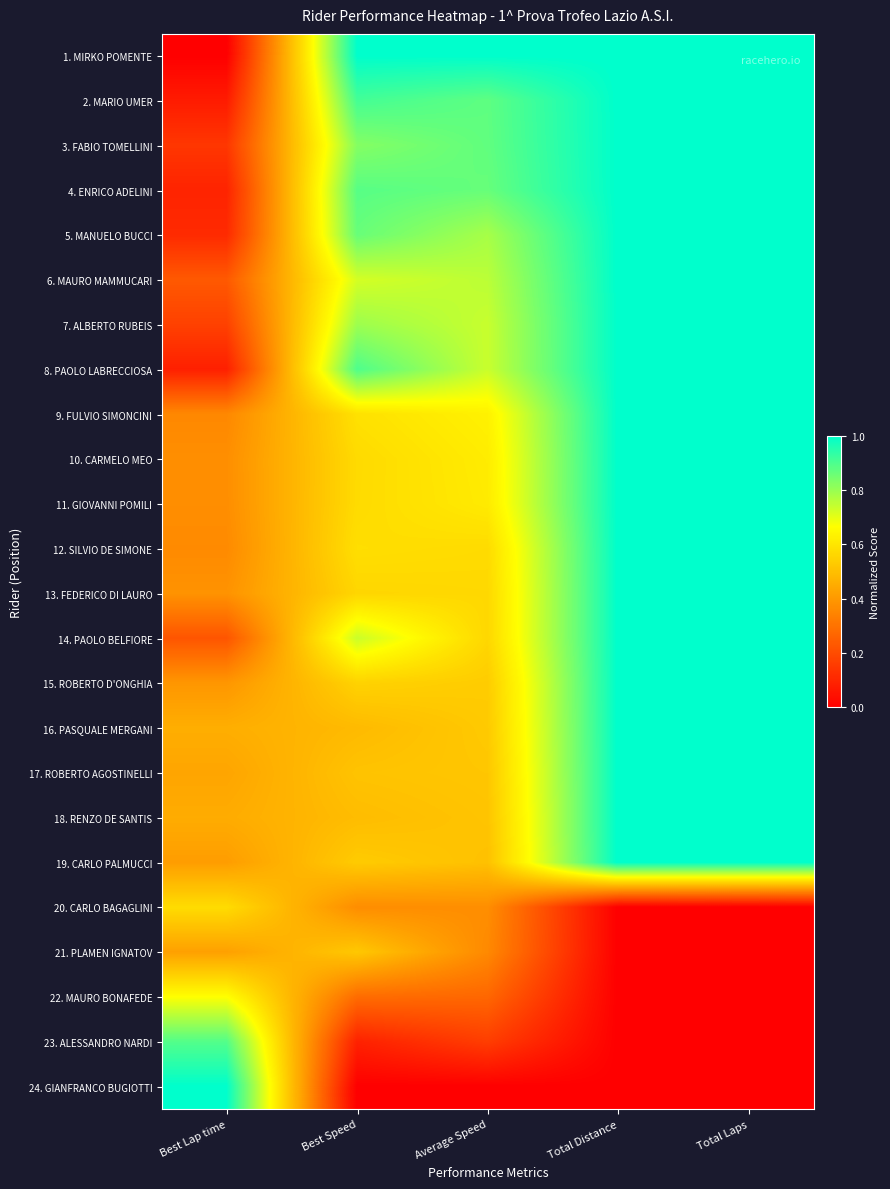

Reading right to left, transcribe all the data shown in this chart.

1. MIRKO POMENTE: Total Laps=1.0	Total Distance=1.0	Average Speed=1.0	Best Speed=1.0	Best Lap time=0.0
2. MARIO UMER: Total Laps=1.0	Total Distance=1.0	Average Speed=0.9	Best Speed=0.9	Best Lap time=0.1
3. FABIO TOMELLINI: Total Laps=1.0	Total Distance=1.0	Average Speed=0.9	Best Speed=0.8	Best Lap time=0.1
4. ENRICO ADELINI: Total Laps=1.0	Total Distance=1.0	Average Speed=0.9	Best Speed=0.9	Best Lap time=0.1
5. MANUELO BUCCI: Total Laps=1.0	Total Distance=1.0	Average Speed=0.8	Best Speed=0.9	Best Lap time=0.1
6. MAURO MAMMUCARI: Total Laps=1.0	Total Distance=1.0	Average Speed=0.8	Best Speed=0.7	Best Lap time=0.2
7. ALBERTO RUBEIS: Total Laps=1.0	Total Distance=1.0	Average Speed=0.7	Best Speed=0.8	Best Lap time=0.2
8. PAOLO LABRECCIOSA: Total Laps=1.0	Total Distance=1.0	Average Speed=0.7	Best Speed=0.9	Best Lap time=0.1
9. FULVIO SIMONCINI: Total Laps=1.0	Total Distance=1.0	Average Speed=0.6	Best Speed=0.6	Best Lap time=0.4
10. CARMELO MEO: Total Laps=1.0	Total Distance=1.0	Average Speed=0.6	Best Speed=0.6	Best Lap time=0.4
11. GIOVANNI POMILI: Total Laps=1.0	Total Distance=1.0	Average Speed=0.6	Best Speed=0.6	Best Lap time=0.4
12. SILVIO DE SIMONE: Total Laps=1.0	Total Distance=1.0	Average Speed=0.6	Best Speed=0.6	Best Lap time=0.4
13. FEDERICO DI LAURO: Total Laps=1.0	Total Distance=1.0	Average Speed=0.6	Best Speed=0.6	Best Lap time=0.4
14. PAOLO BELFIORE: Total Laps=1.0	Total Distance=1.0	Average Speed=0.6	Best Speed=0.7	Best Lap time=0.2
15. ROBERTO D'ONGHIA: Total Laps=1.0	Total Distance=1.0	Average Speed=0.5	Best Speed=0.6	Best Lap time=0.4
16. PASQUALE MERGANI: Total Laps=1.0	Total Distance=1.0	Average Speed=0.5	Best Speed=0.5	Best Lap time=0.5
17. ROBERTO AGOSTINELLI: Total Laps=1.0	Total Distance=1.0	Average Speed=0.5	Best Speed=0.5	Best Lap time=0.4
18. RENZO DE SANTIS: Total Laps=1.0	Total Distance=1.0	Average Speed=0.5	Best Speed=0.5	Best Lap time=0.4
19. CARLO PALMUCCI: Total Laps=1.0	Total Distance=1.0	Average Speed=0.5	Best Speed=0.5	Best Lap time=0.4
20. CARLO BAGAGLINI: Total Laps=0.0	Total Distance=0.0	Average Speed=0.4	Best Speed=0.4	Best Lap time=0.6
21. PLAMEN IGNATOV: Total Laps=0.0	Total Distance=0.0	Average Speed=0.4	Best Speed=0.5	Best Lap time=0.4
22. MAURO BONAFEDE: Total Laps=0.0	Total Distance=0.0	Average Speed=0.3	Best Speed=0.3	Best Lap time=0.7
23. ALESSANDRO NARDI: Total Laps=0.0	Total Distance=0.0	Average Speed=0.2	Best Speed=0.1	Best Lap time=0.9
24. GIANFRANCO BUGIOTTI: Total Laps=0.0	Total Distance=0.0	Average Speed=0.0	Best Speed=0.0	Best Lap time=1.0